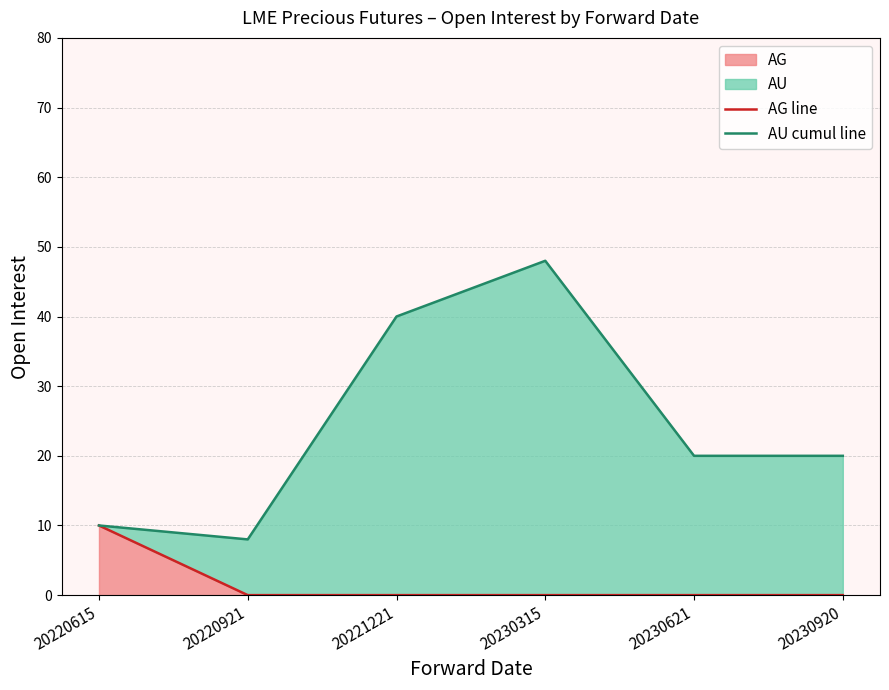

The AU cumul line series shows 40 at 20221221. True or false?

True